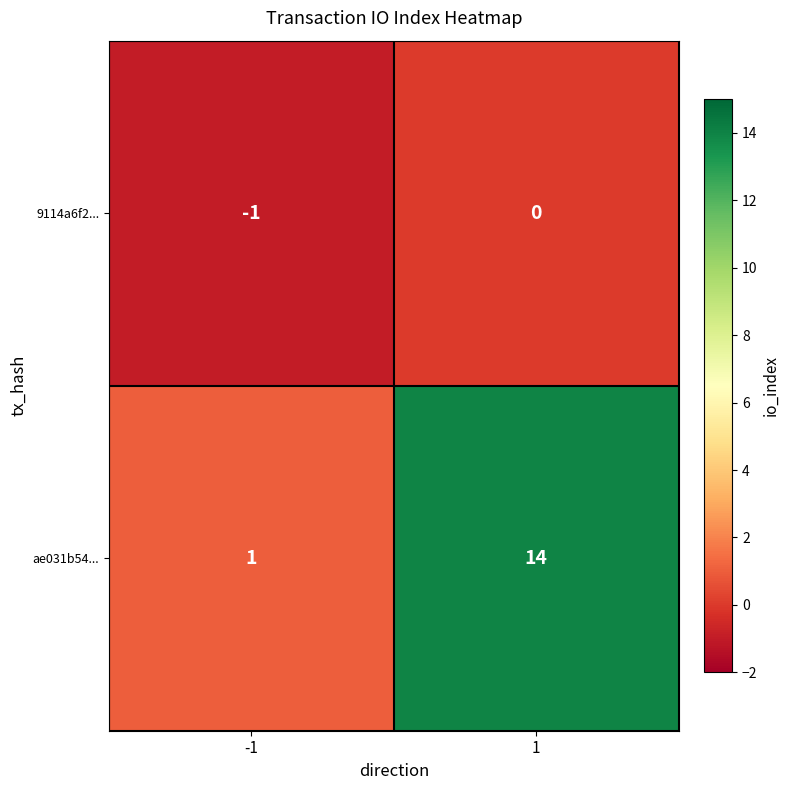

Which label corresponds to the smallest value in the chart?

-1